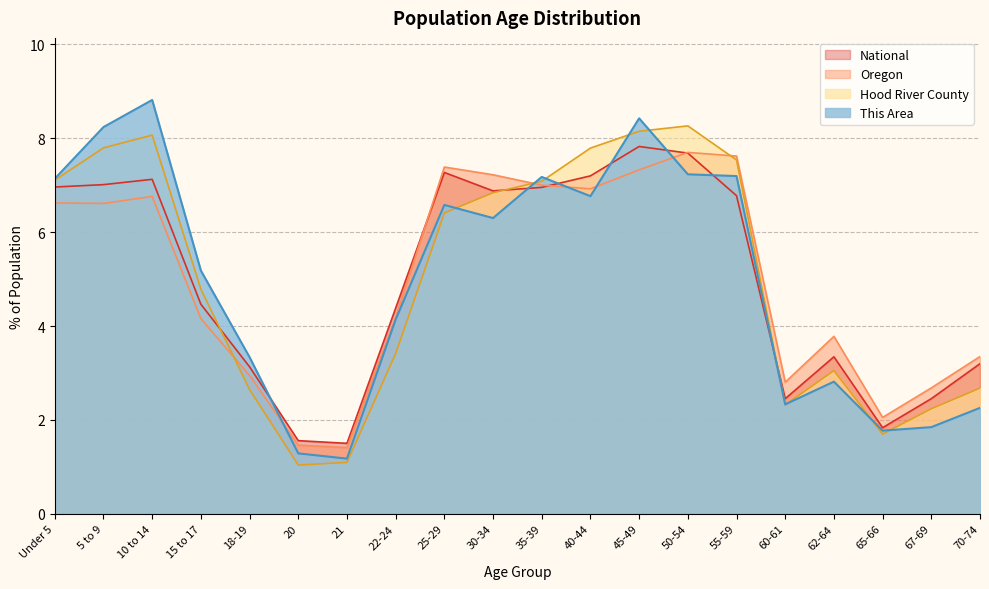

What is the minimum value shown in the chart?

1.0